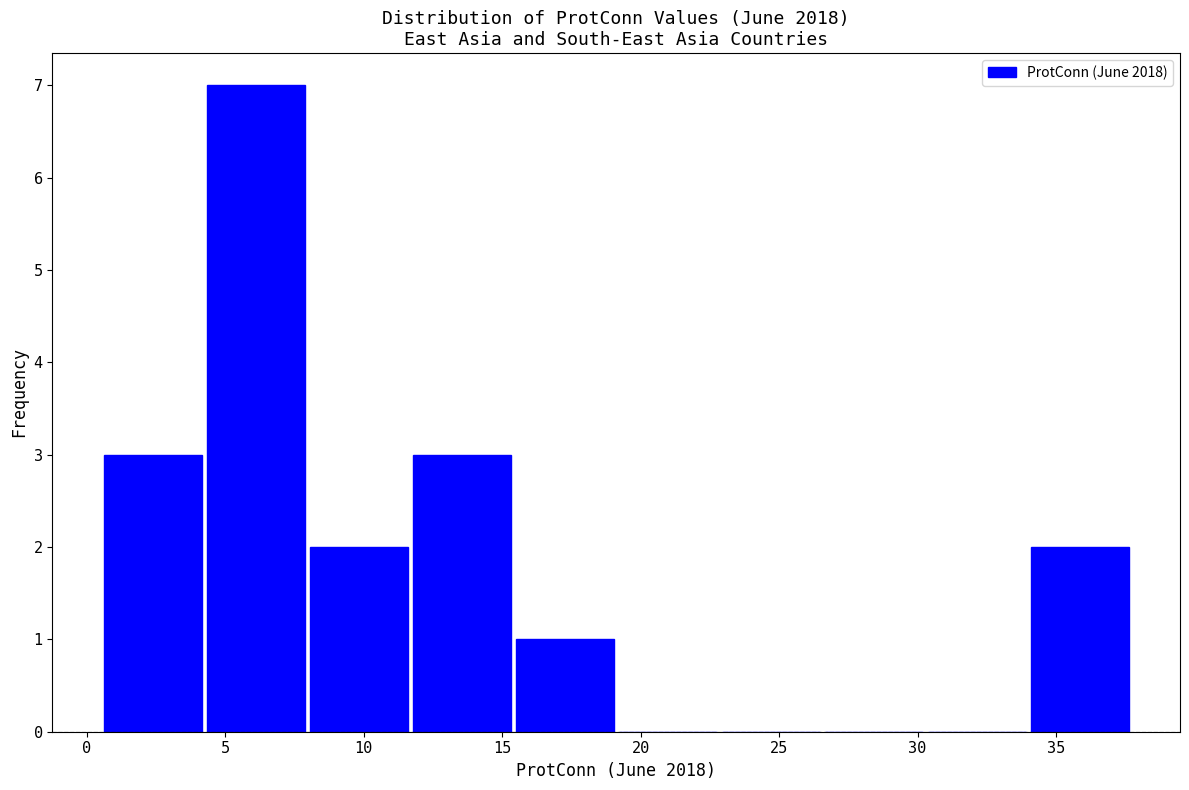

Reading left to right, list every bar in this chart as the range it spans on the x-axis followed by its height. Neither the bar edges nor the heights are printed on the chart, so give them approximately, as read against the axes.

0.5 to 4.0: 3
4.0 to 8.0: 7
8.0 to 11.5: 2
11.5 to 15.5: 3
15.5 to 19.0: 1
19.0 to 23.0: 0
23.0 to 26.5: 0
26.5 to 30.5: 0
30.5 to 34.0: 0
34.0 to 37.5: 2